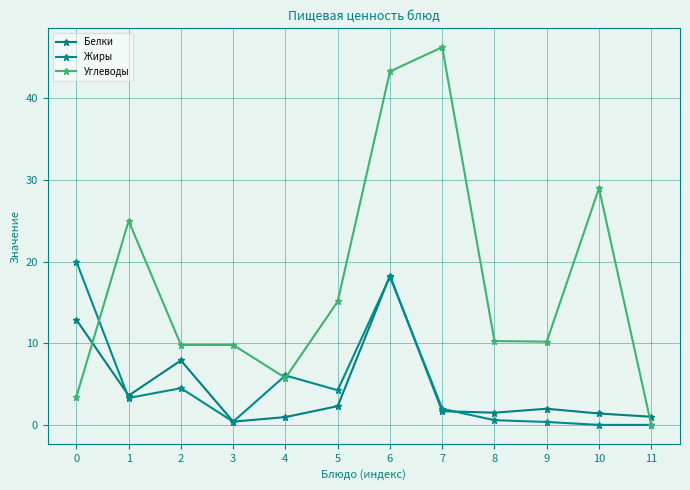

Which series changed the most between 1 and 6?

Углеводы